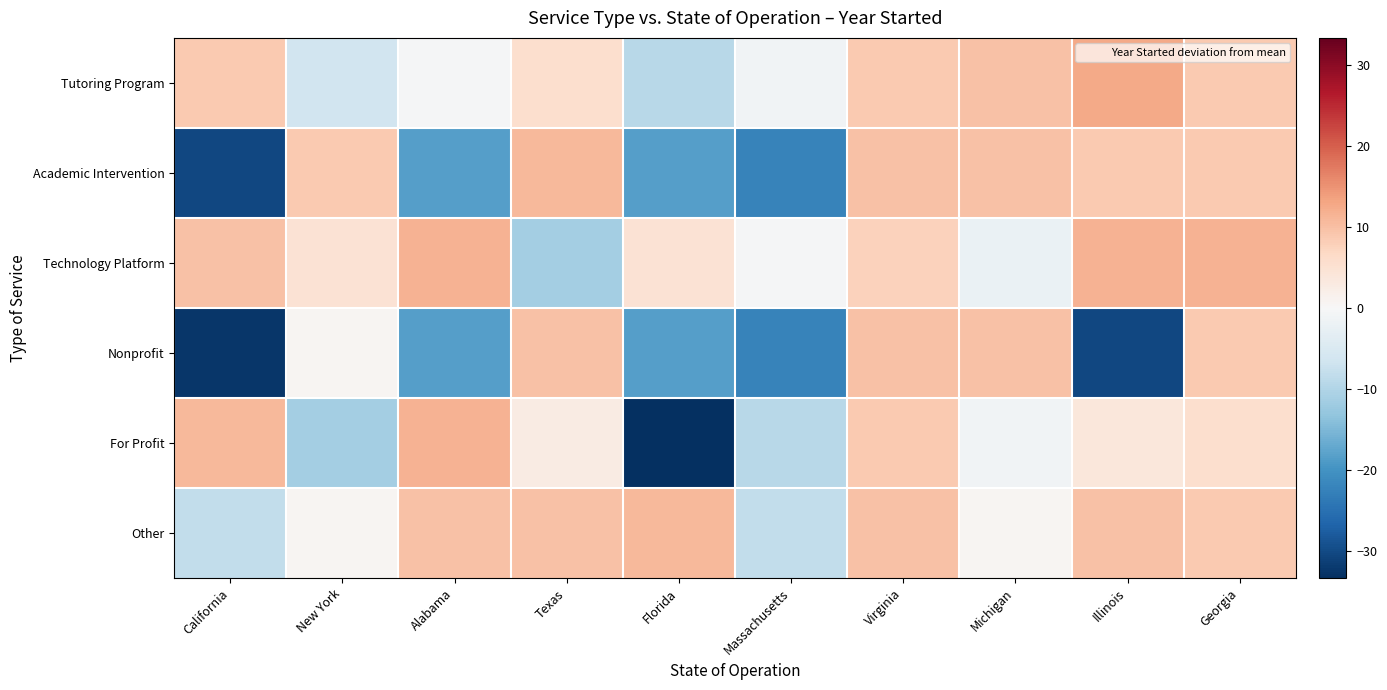

Reading left to right, transcribe all the data shown in this chart.

Tutoring Program: California=8.7	New York=-6.3	Alabama=-0.3	Texas=5.7	Florida=-9.3	Massachusetts=-1.3	Virginia=8.7	Michigan=9.7	Illinois=12.7	Georgia=8.7
Academic Intervention: California=-30.3	New York=8.7	Alabama=-18.3	Texas=10.7	Florida=-18.3	Massachusetts=-22.3	Virginia=9.7	Michigan=9.7	Illinois=8.7	Georgia=8.7
Technology Platform: California=9.7	New York=4.7	Alabama=11.7	Texas=-11.3	Florida=4.7	Massachusetts=-0.3	Virginia=7.7	Michigan=-2.3	Illinois=11.7	Georgia=11.7
Nonprofit: California=-32.3	New York=0.7	Alabama=-18.3	Texas=9.7	Florida=-18.3	Massachusetts=-22.3	Virginia=9.7	Michigan=9.7	Illinois=-30.3	Georgia=8.7
For Profit: California=10.7	New York=-11.3	Alabama=11.7	Texas=2.7	Florida=-33.3	Massachusetts=-9.3	Virginia=8.7	Michigan=-1.3	Illinois=3.7	Georgia=5.7
Other: California=-8.3	New York=0.7	Alabama=9.7	Texas=9.7	Florida=10.7	Massachusetts=-8.3	Virginia=9.7	Michigan=0.7	Illinois=9.7	Georgia=8.7